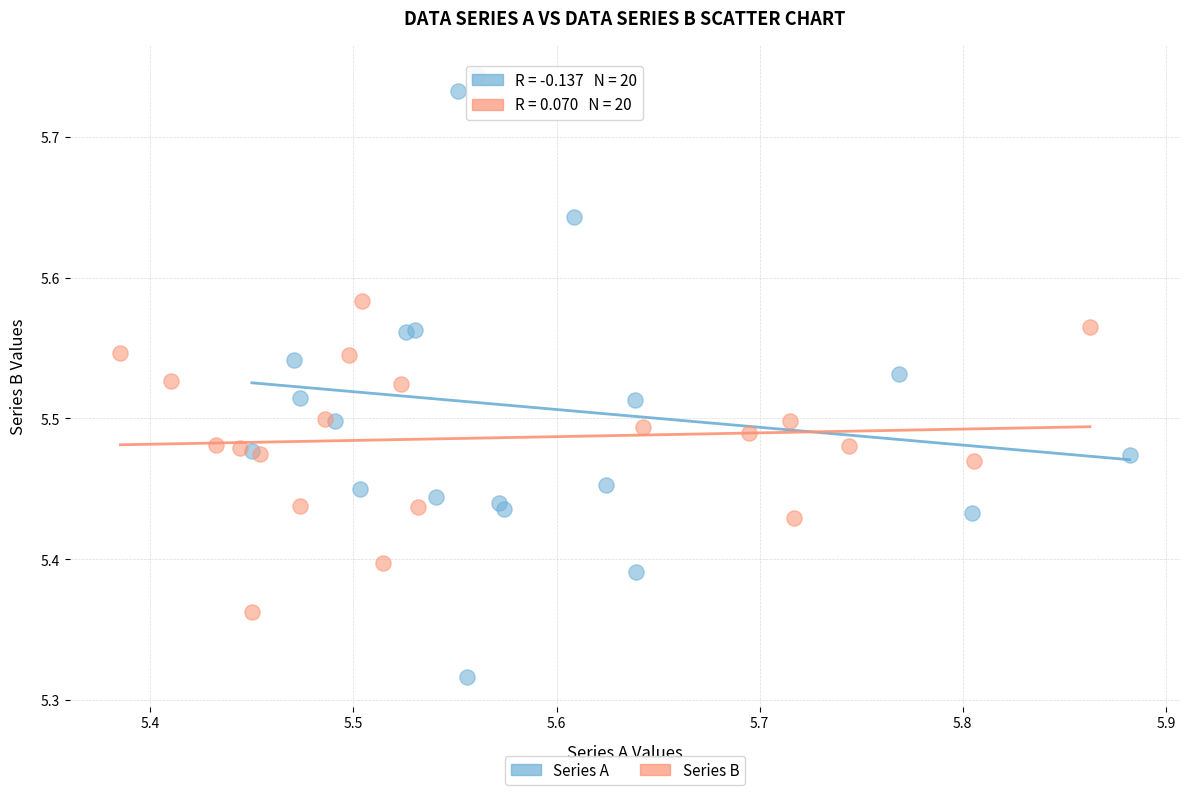

Which series reaches the minimum Y coordinate?

Series A